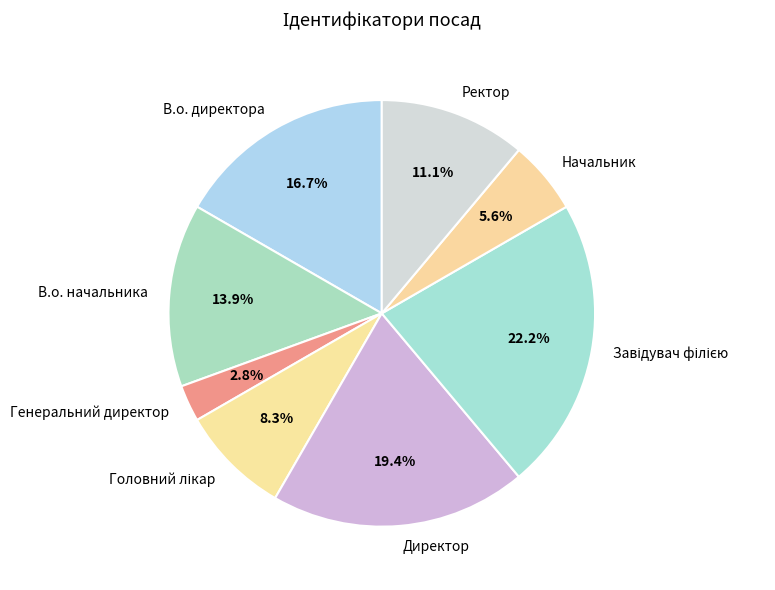

The В.о. начальника slice represents 14% of the pie. True or false?

True